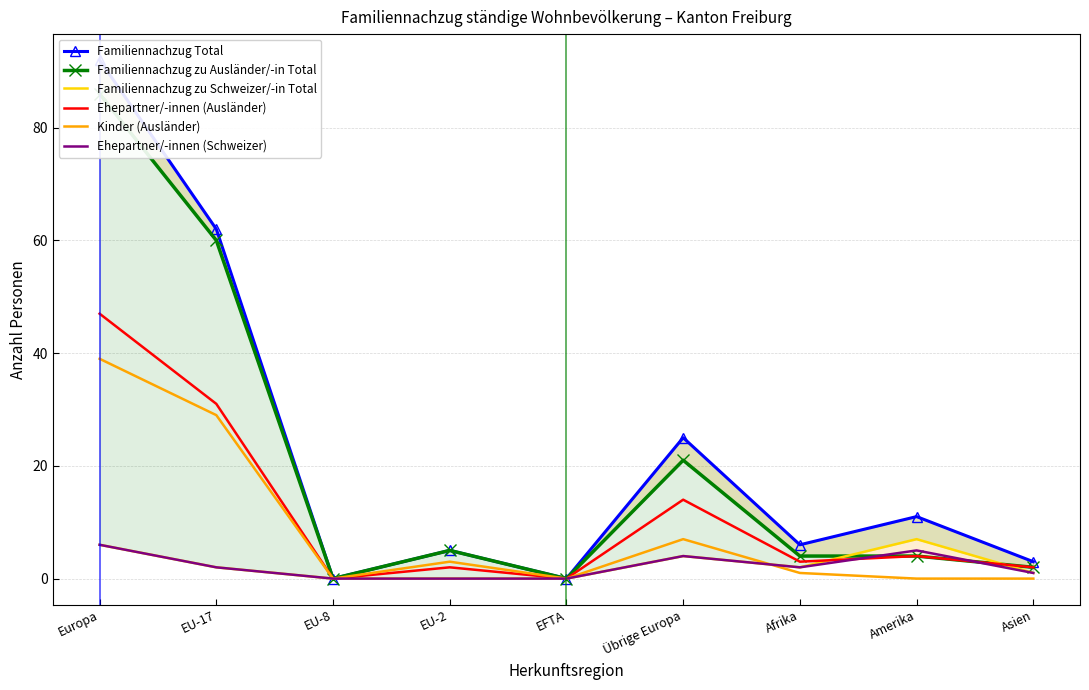

The value of Ehepartner/-innen (Schweizer) at Afrika is 2. True or false?

True